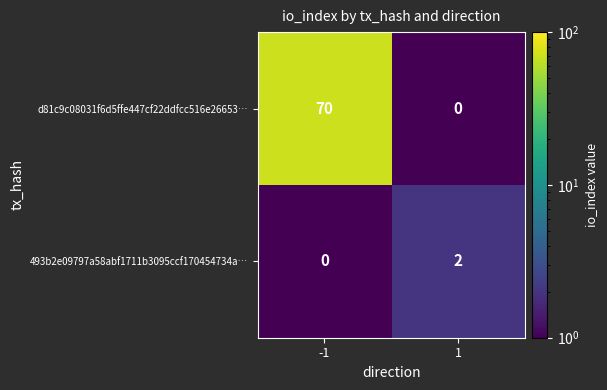

What is the greatest value displayed?

70